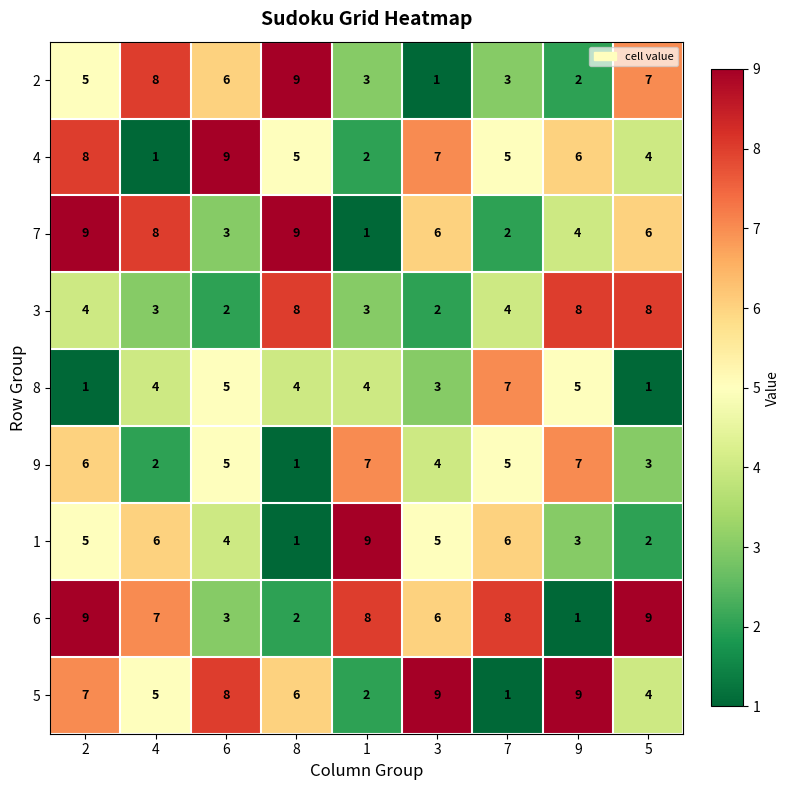

Which series has the largest total across all categories?

6